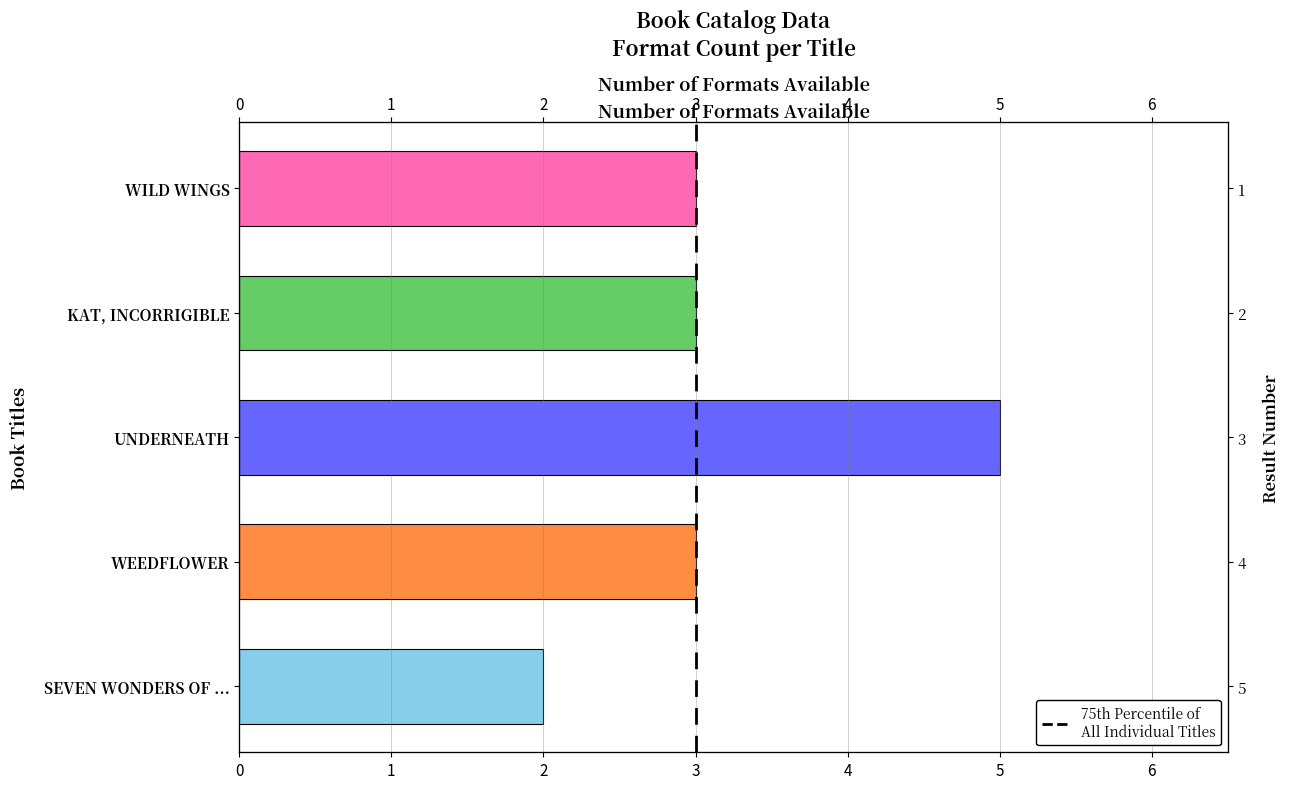

Reading left to right, what are all the values shown in this chart?

3	3	5	3	2